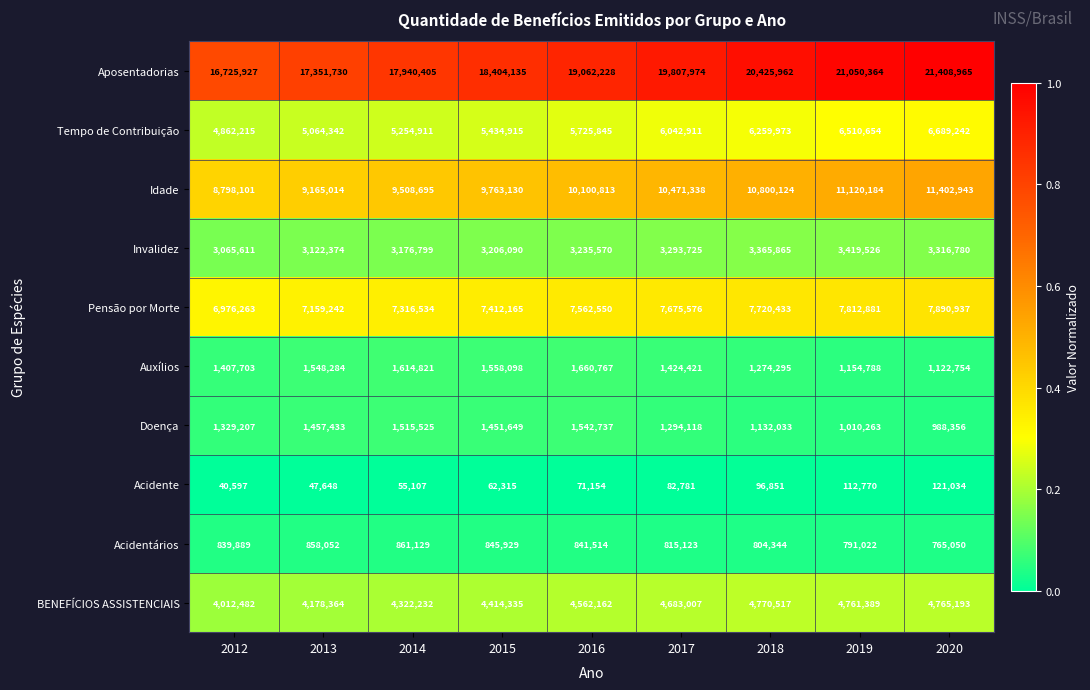

What is the greatest value displayed?

21408965